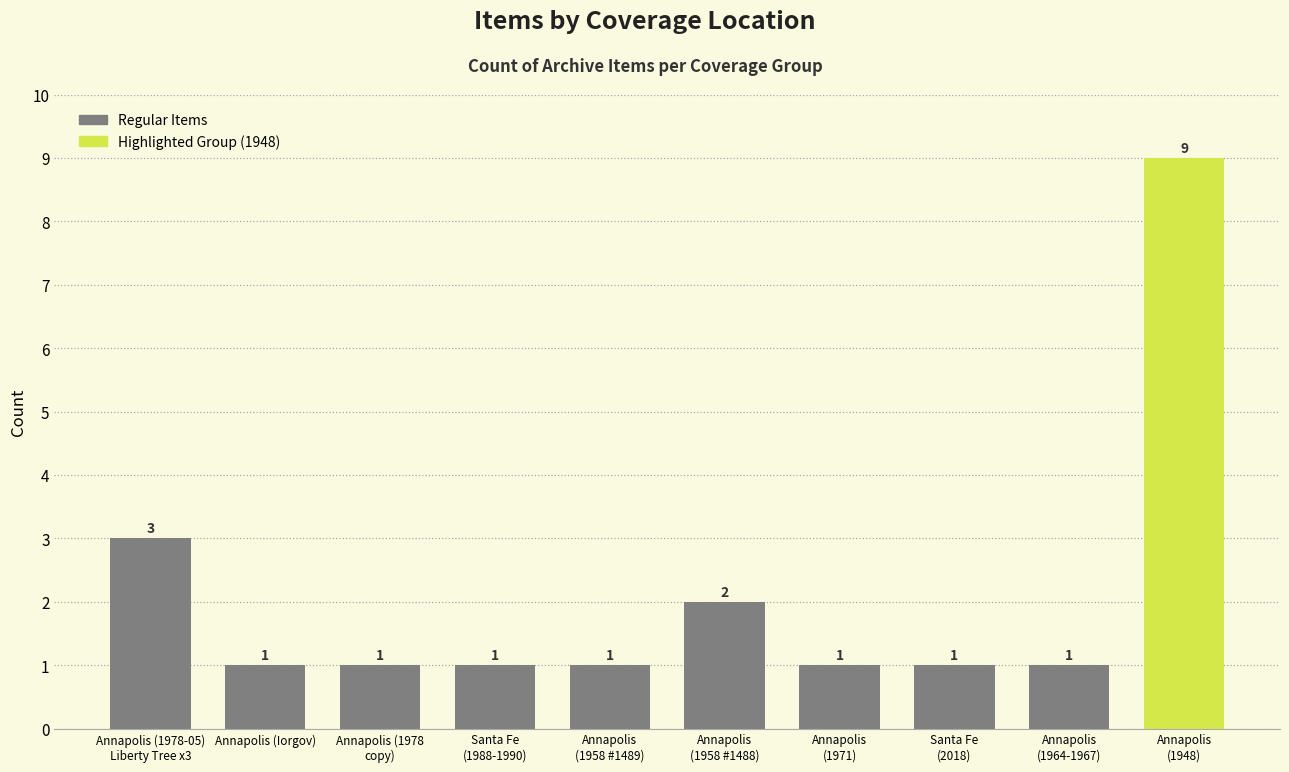

What is the difference between the second highest and second lowest values?

2